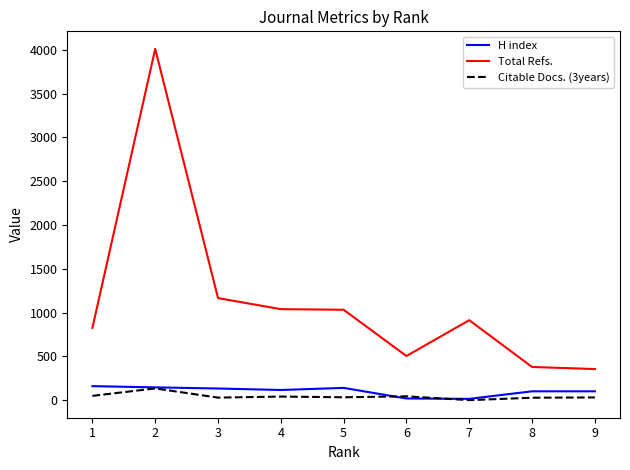

What value does the Total Refs. series have at 7, to the nearest 100?

900